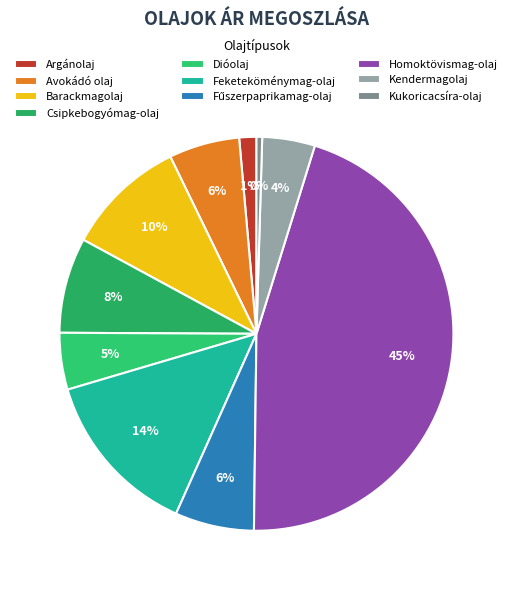

How many slices are in this pie chart?

10